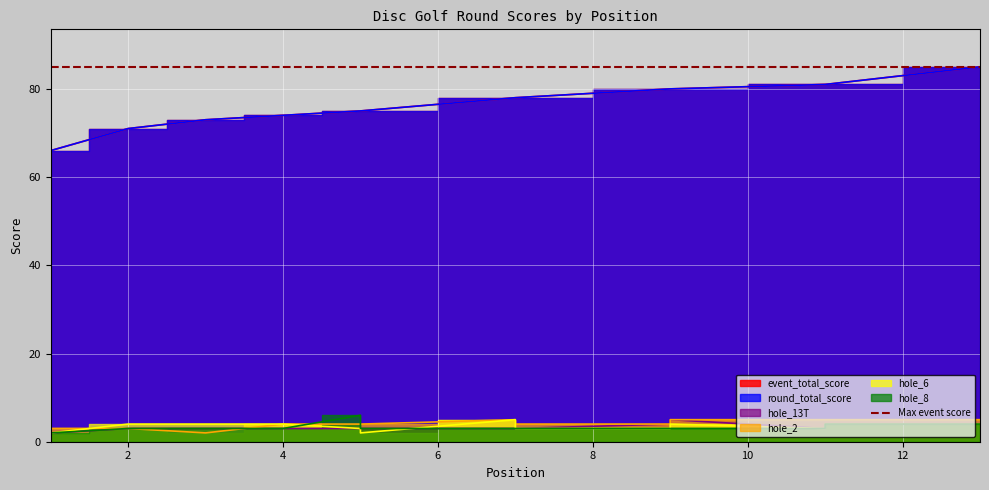

True or false: hole_8 and event_total_score intersect in this chart.

False